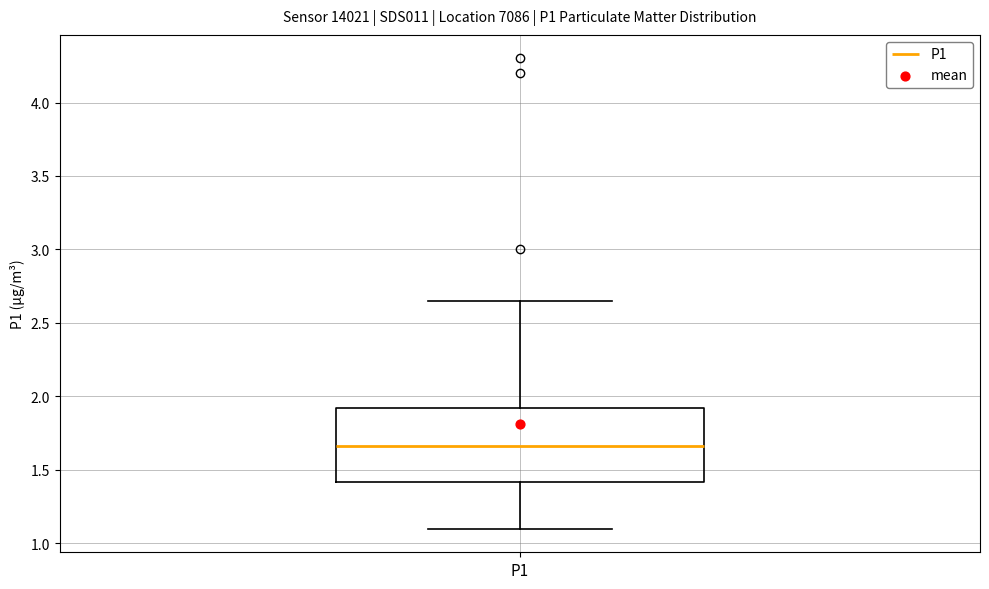

Transcribe this box plot: give where the median line is, the range the box spans, and where the two whiskers end, as read against the y-axis. The values are not printed on the chart, so give them approximately, as read against the axis.

median 1.65, box 1.40 to 1.90, whiskers 1.10 to 2.65